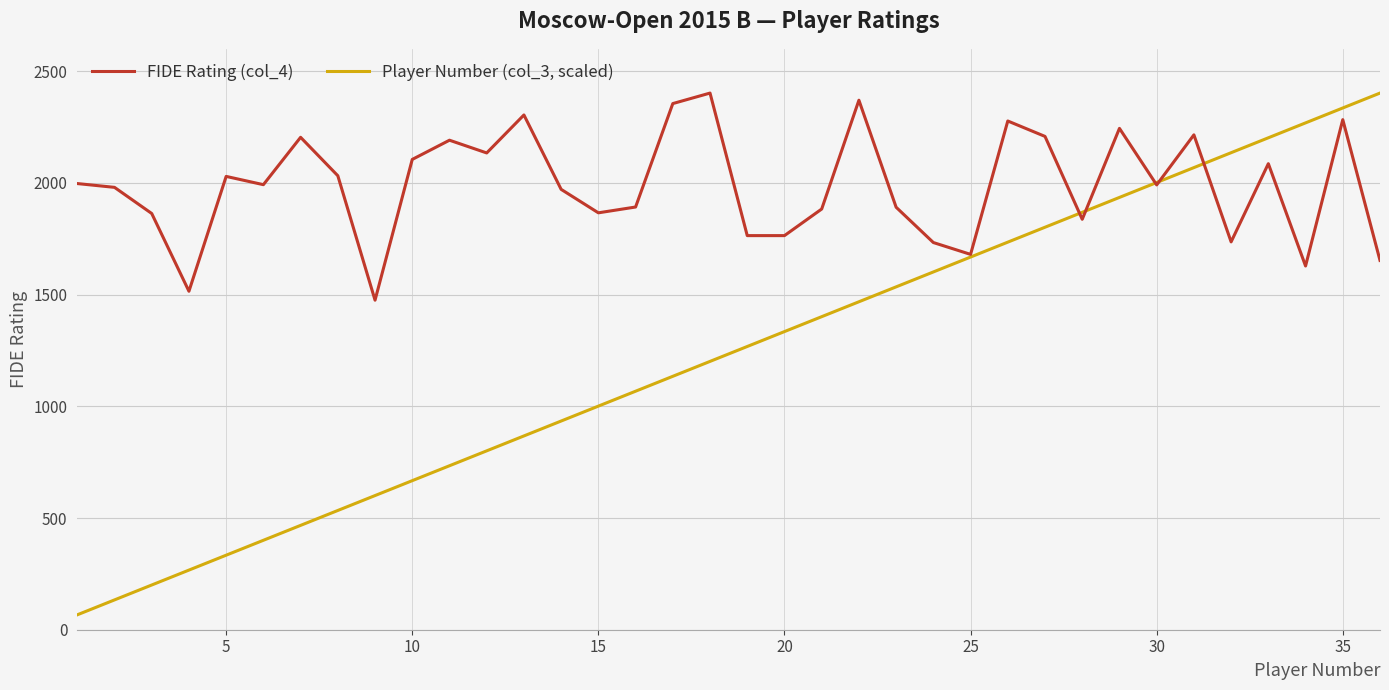

List the series in order of their overall mean, highest first.

FIDE Rating (col_4), Player Number (col_3, scaled)